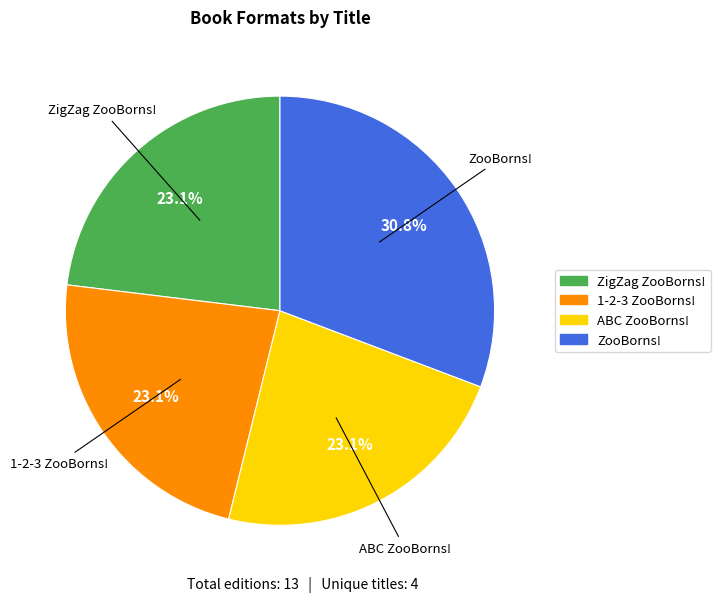

What percentage is the ZooBorns! slice, to the nearest percent?

31%